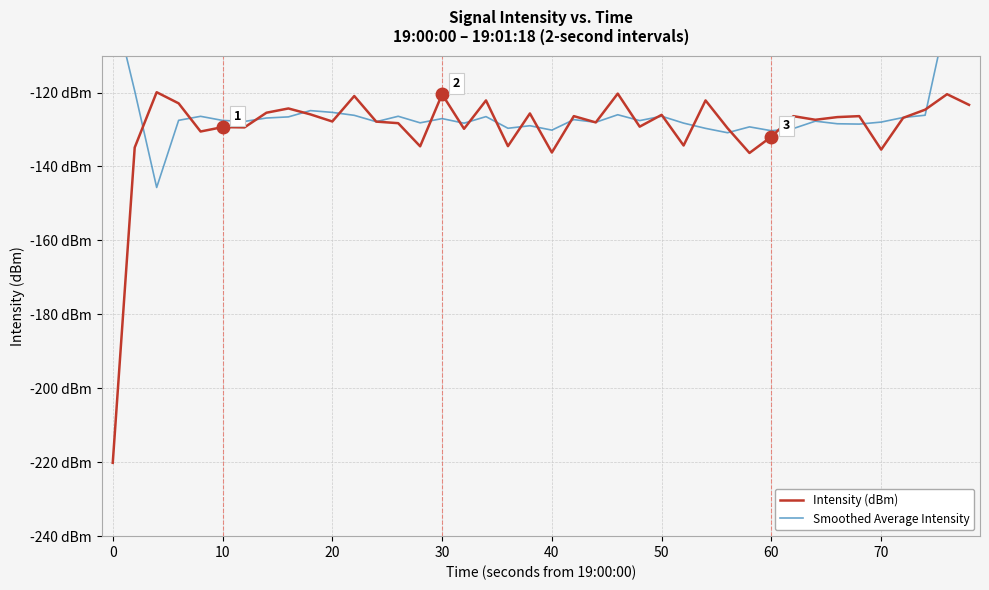

Is the value of Intensity (dBm) at 19 greater than the value of Smoothed Average Intensity at 31?

Yes